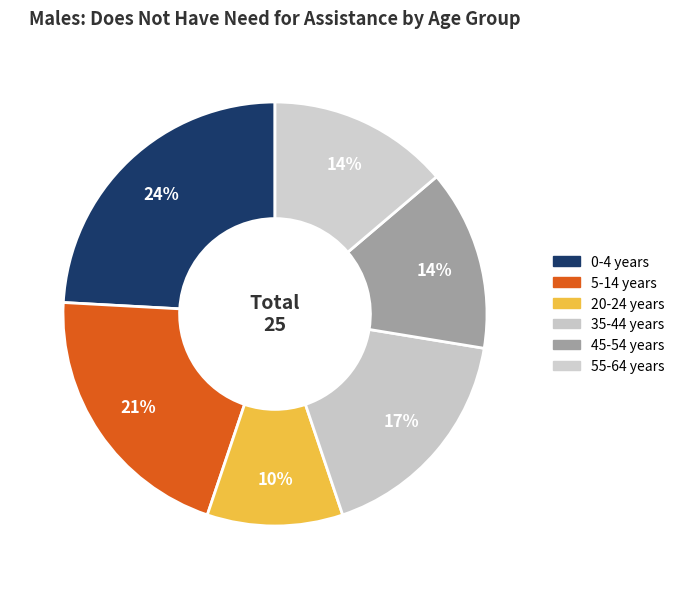

To the nearest percent, what is the difference between the largest and smallest slice percentages?

14%